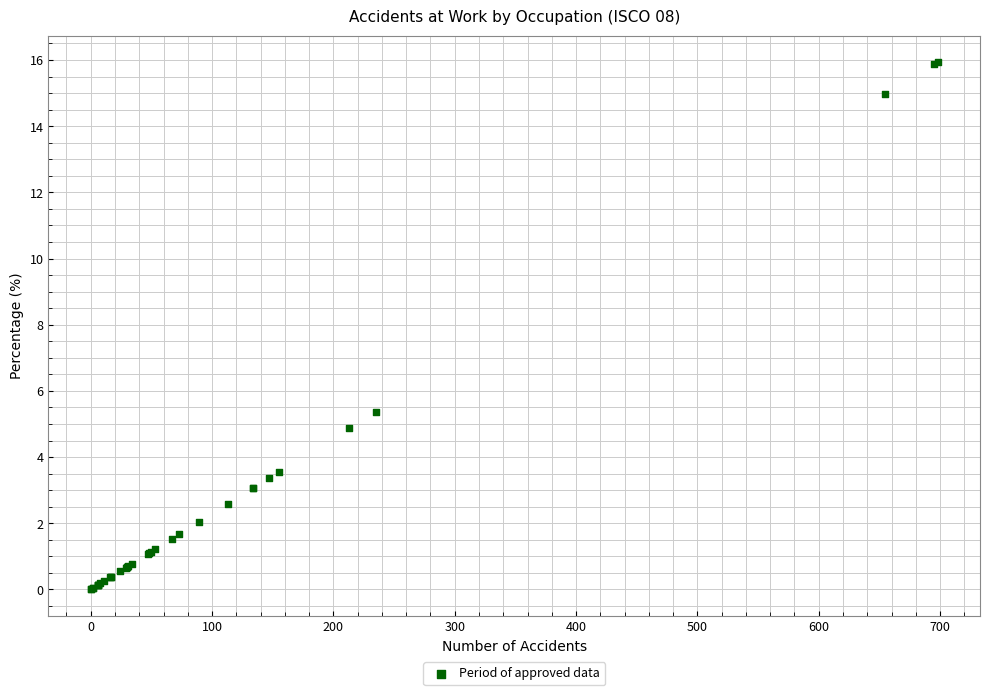

What Y value in the scatter plot is closest to 7?

5.4